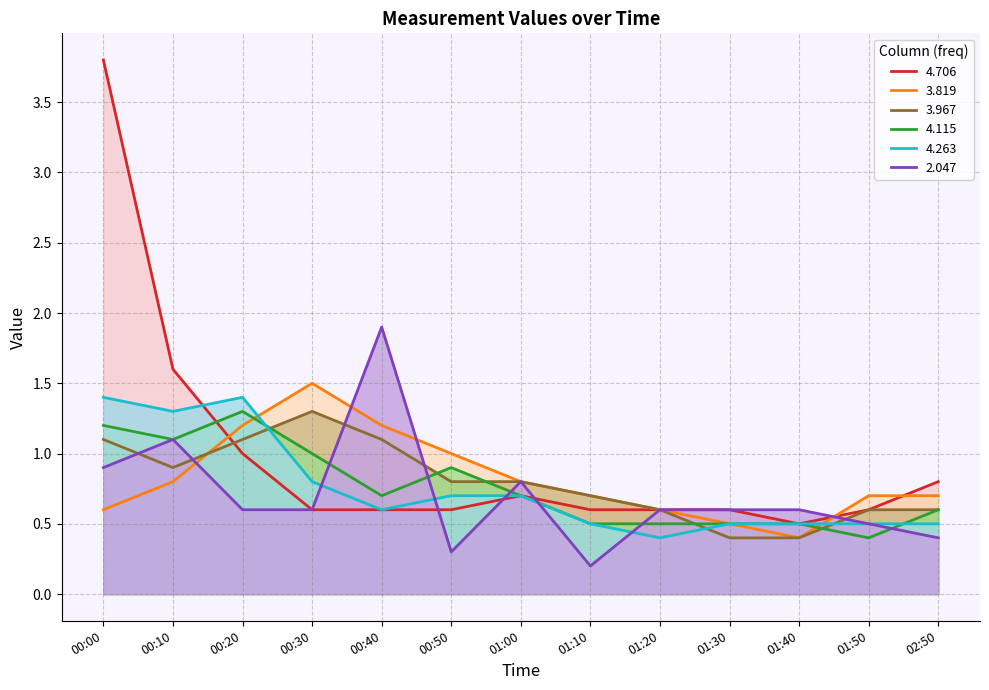

Does the chart display data point markers on the line(s)?

No